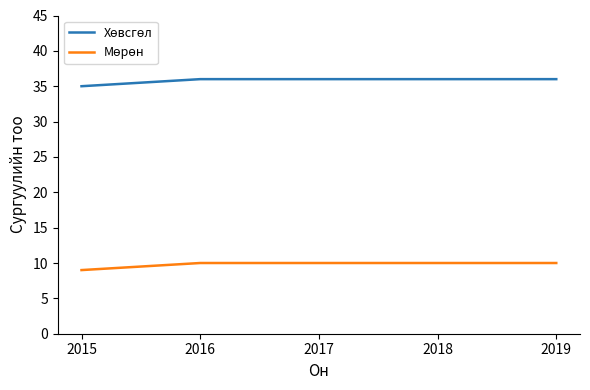

What is the total value across all series at 2015?

44